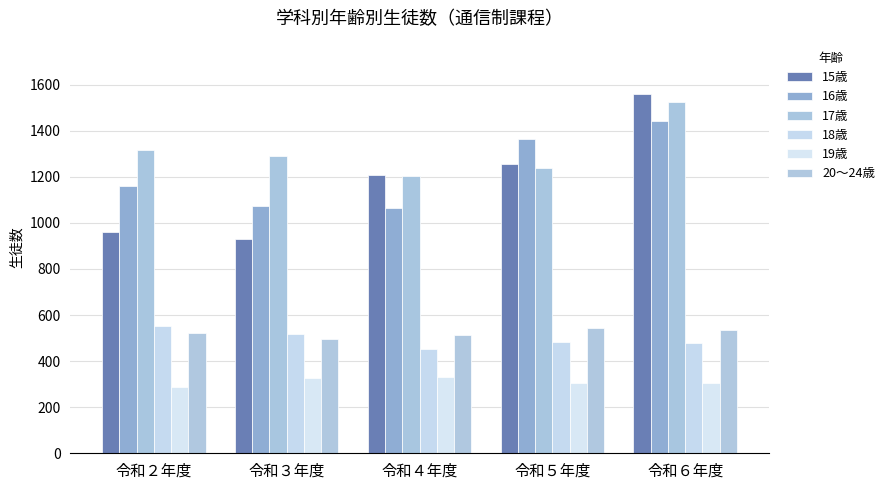

How many 20～24歳 values are between 514 and 537?

3